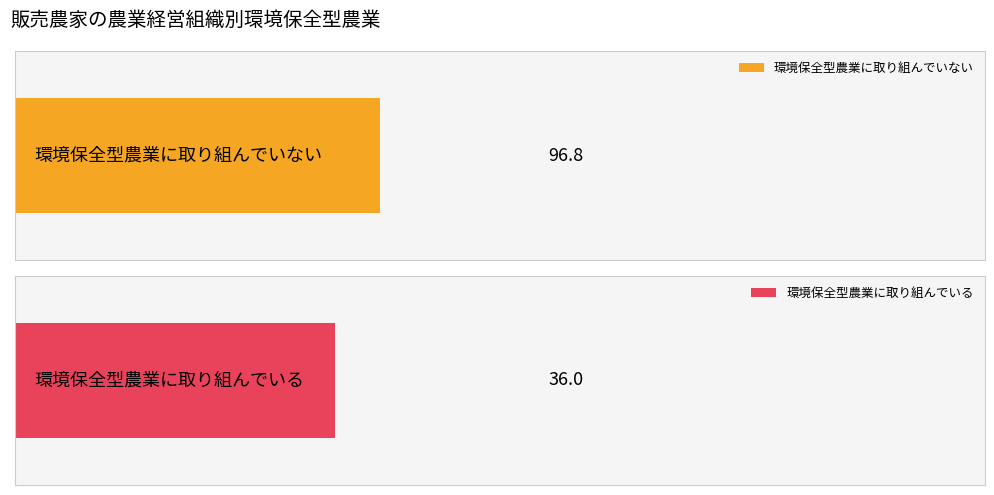

Are the bars horizontal?

Yes